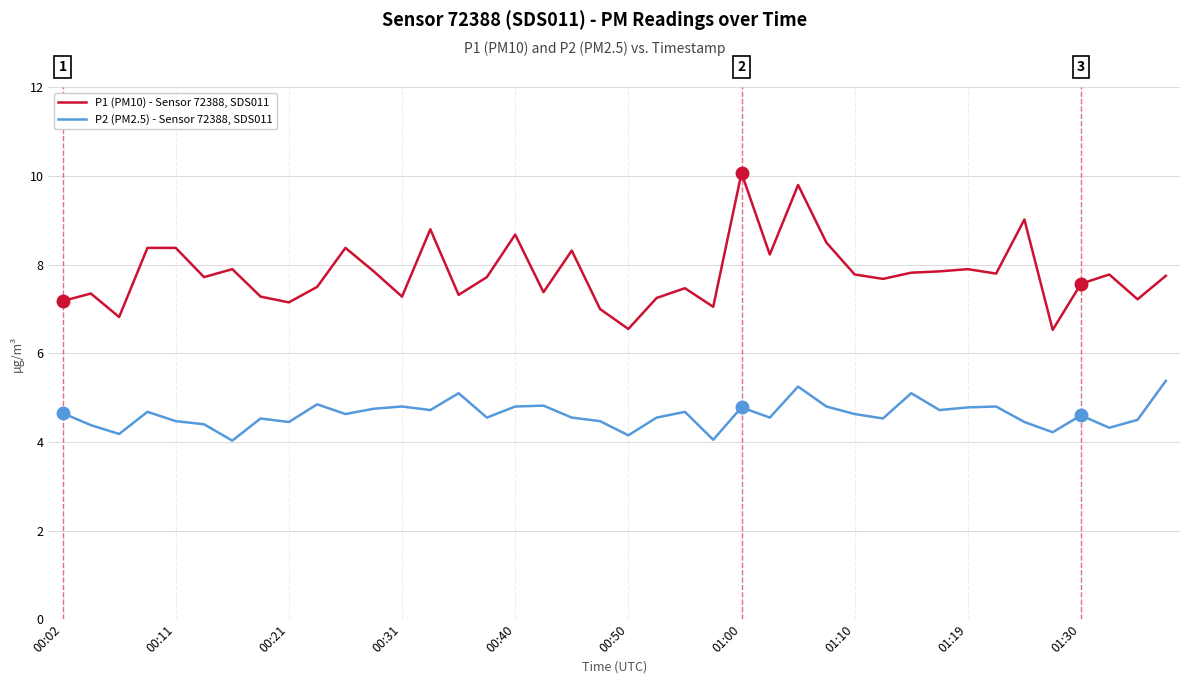

How many lines are shown in the chart?

2